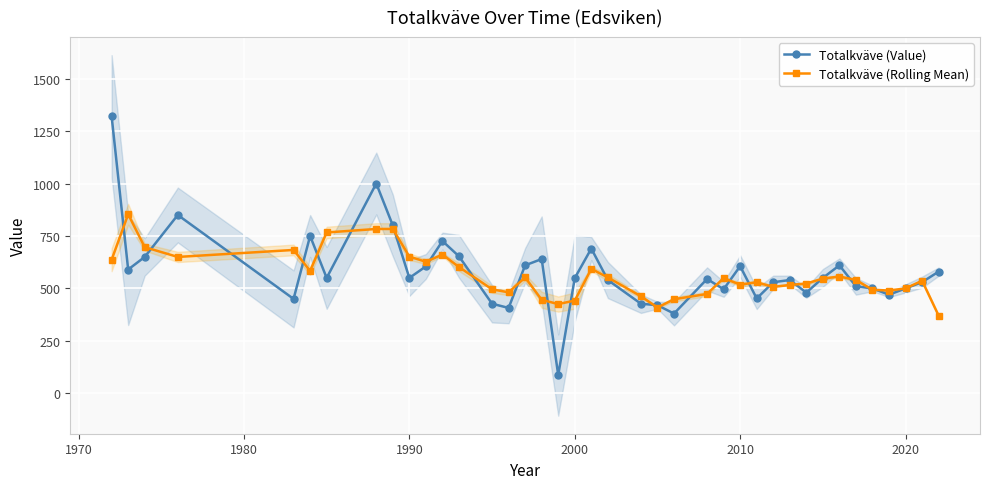

True or false: Totalkväve (Value) has more than 1 points higher than both neighbors.

True